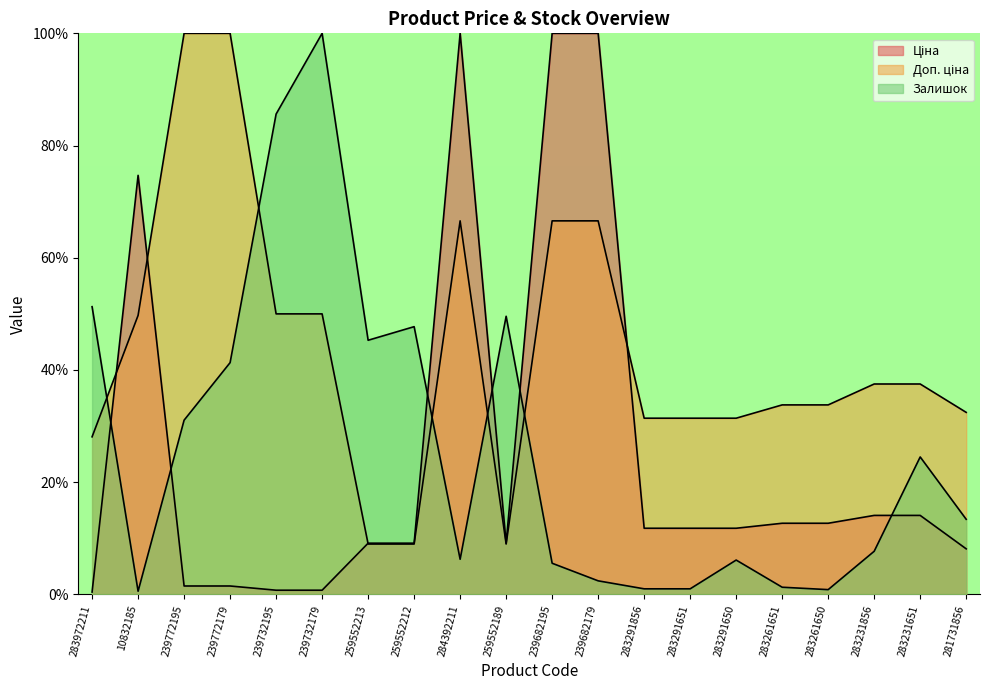

Rank the categories by Доп. ціна value from lowest to highest.

259552213, 259552212, 259552189, 283972211, 283291856, 283291651, 283291650, 281731856, 283261651, 283261650, 283231856, 283231651, 10832185, 239732195, 239732179, 284392211, 239682195, 239682179, 239772195, 239772179